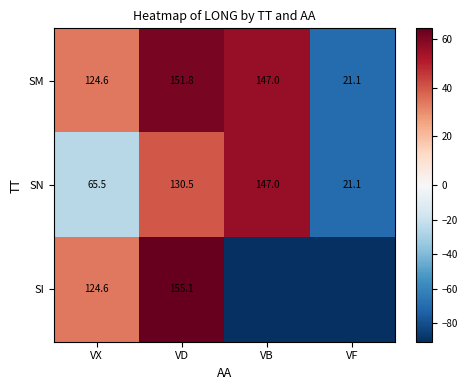

At how many categories does at least one series exceed -51?

3